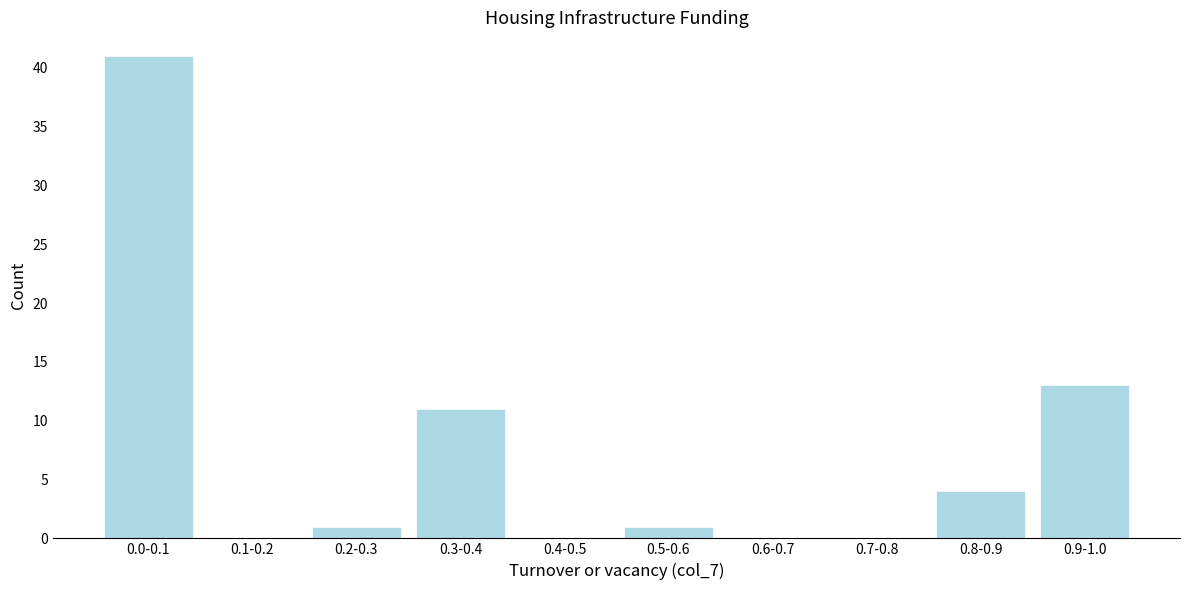

Reading right to left, extract all data points from this chart.

0.9-1.0=13	0.8-0.9=4	0.7-0.8=0	0.6-0.7=0	0.5-0.6=1	0.4-0.5=0	0.3-0.4=11	0.2-0.3=1	0.1-0.2=0	0.0-0.1=41